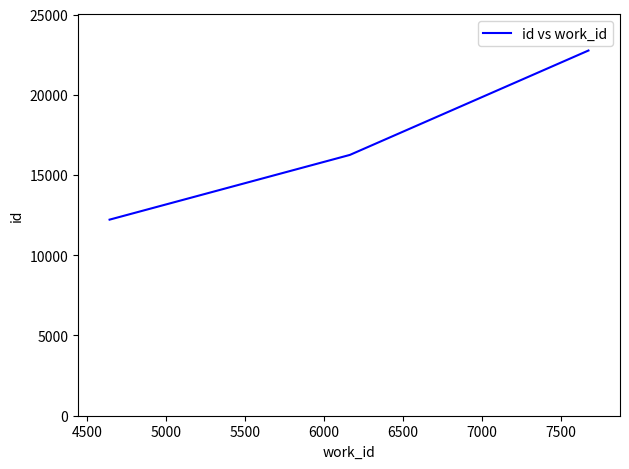

What is the average value?

17077